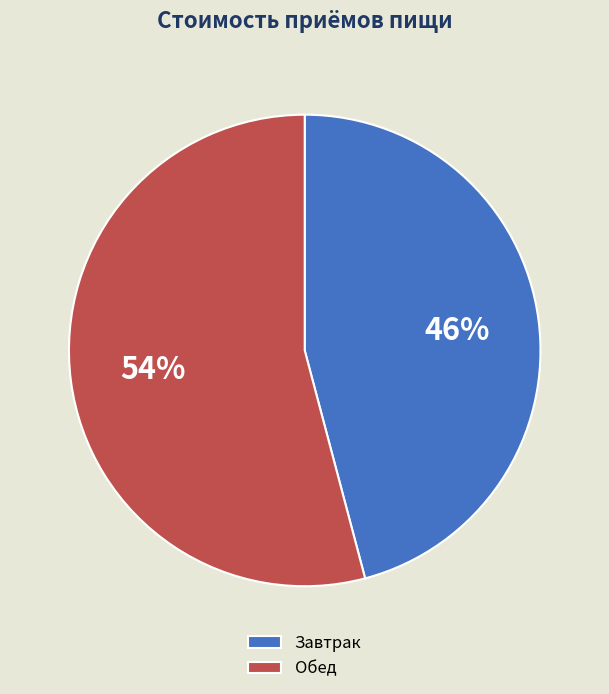

Which has a higher value, Обед or Завтрак?

Обед